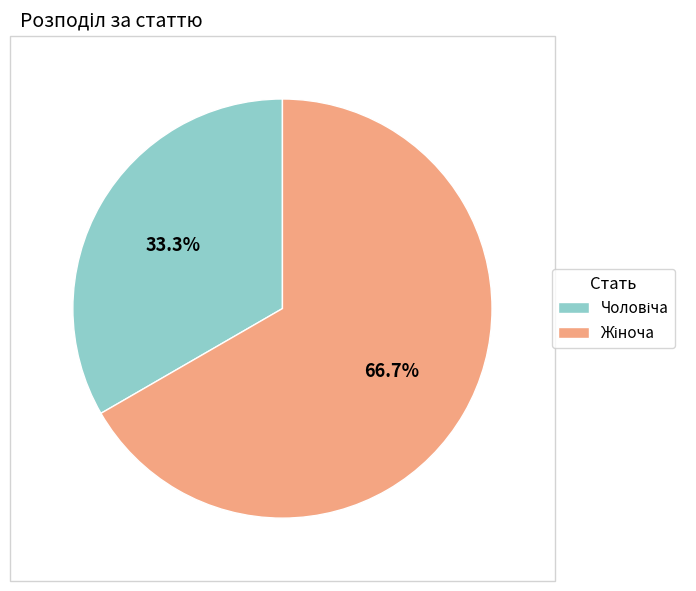

Is there any slice that represents more than half of the pie?

Yes